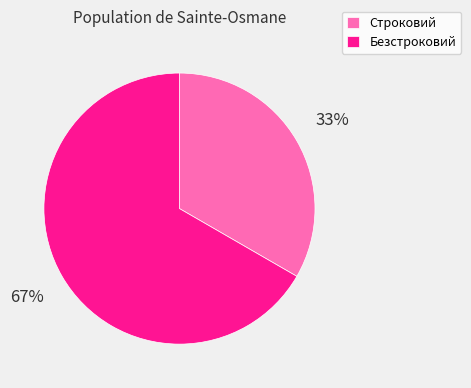

Is Строковий the majority of the pie?

No